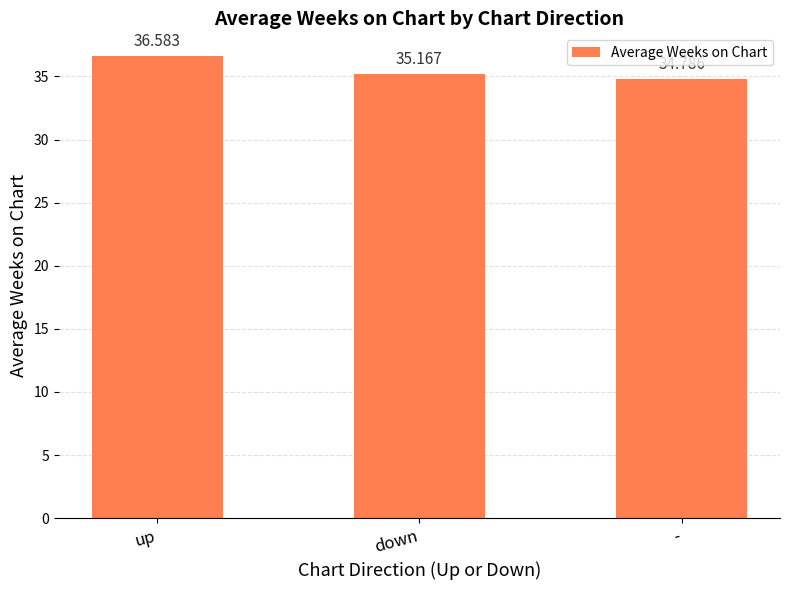

Approximately how many times larger is the value at - compared to down?

1.0